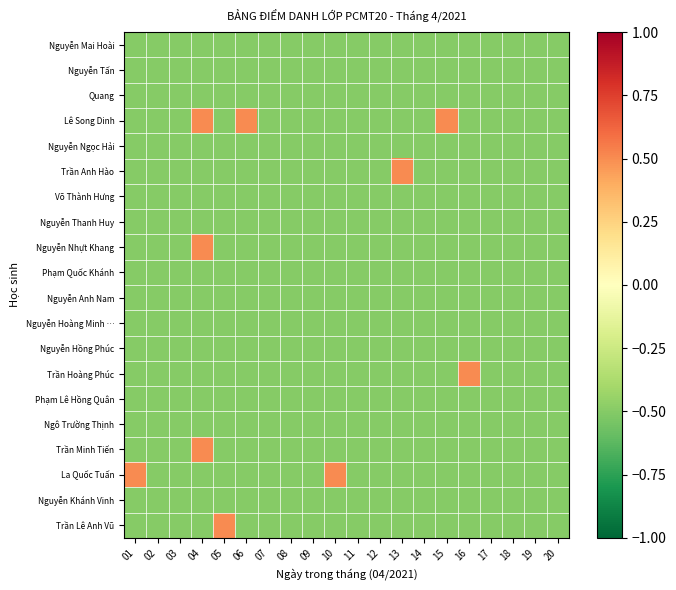

List the series in order of their peak value, lowest first.

Nguyễn Mai Hoài, Nguyễn Tấn, Quang, Nguyễn Ngọc Hải, Võ Thành Hưng, Nguyễn Thanh Huy, Phạm Quốc Khánh, Nguyễn Anh Nam, Nguyễn Hoàng Minh …, Nguyễn Hồng Phúc, Phạm Lê Hồng Quân, Ngô Trường Thịnh, Nguyễn Khánh Vinh, Lê Song Dinh, Trần Anh Hào, Nguyễn Nhựt Khang, Trần Hoàng Phúc, Trần Minh Tiến, La Quốc Tuấn, Trần Lê Anh Vũ